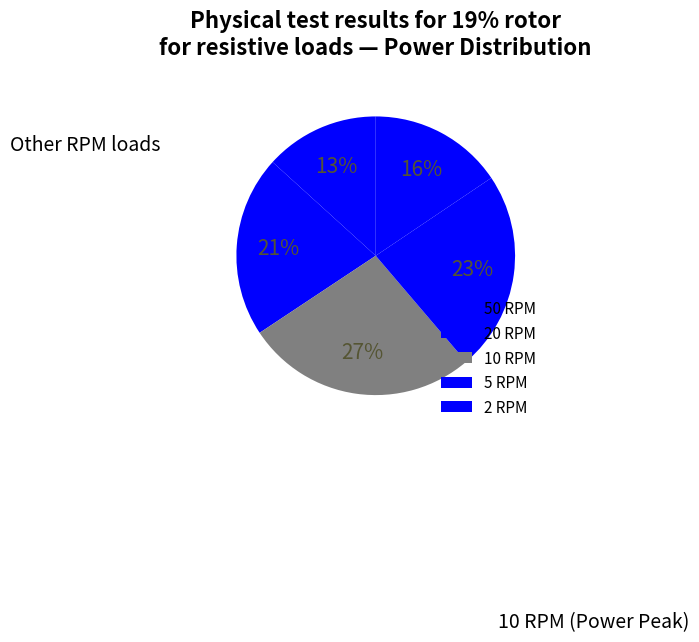

What is the largest slice in the pie chart?

10 RPM